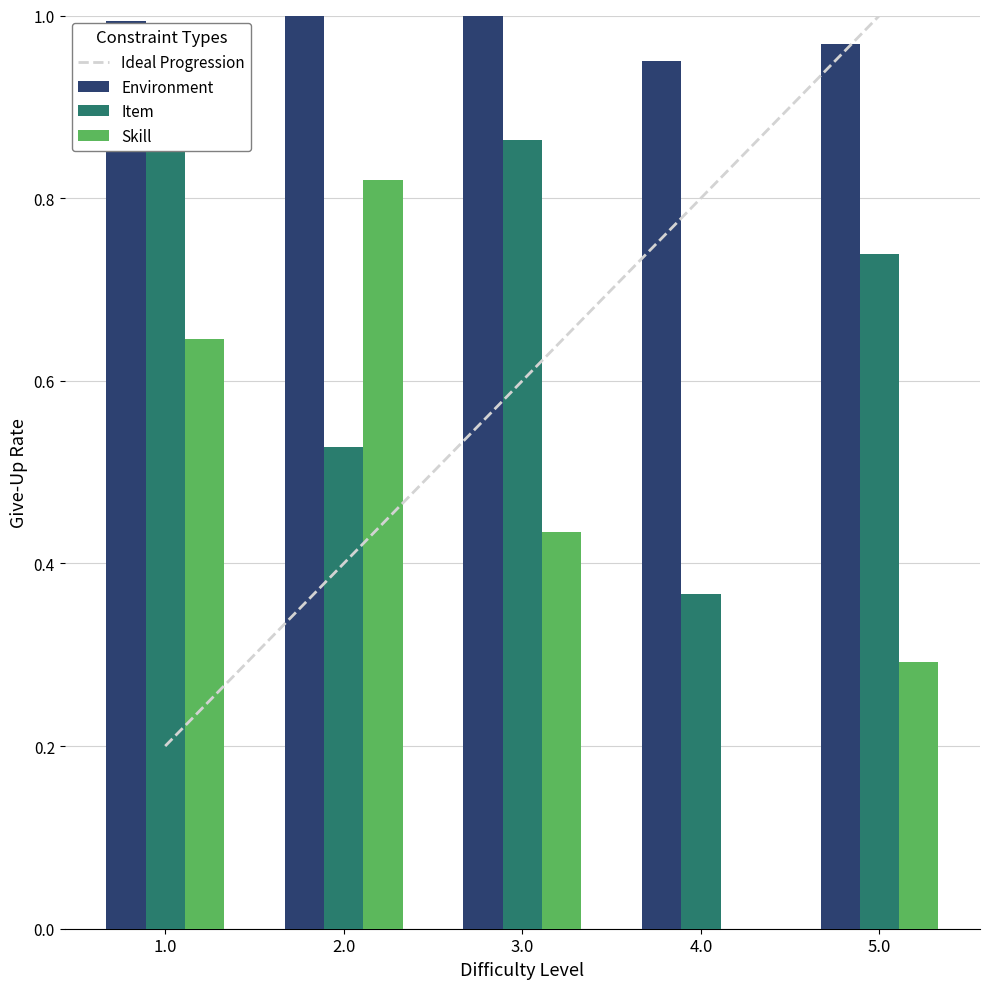

The value of Environment at 2.0 is 1.6. True or false?

False